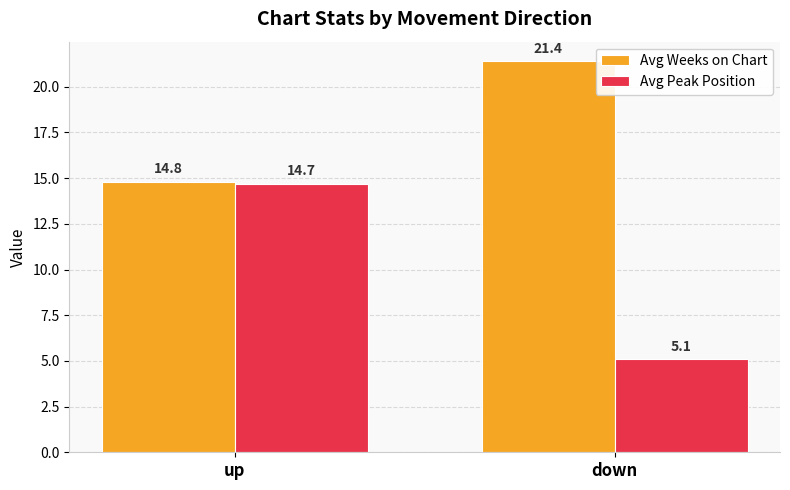

Rank the categories by Avg Weeks on Chart value from lowest to highest.

up, down